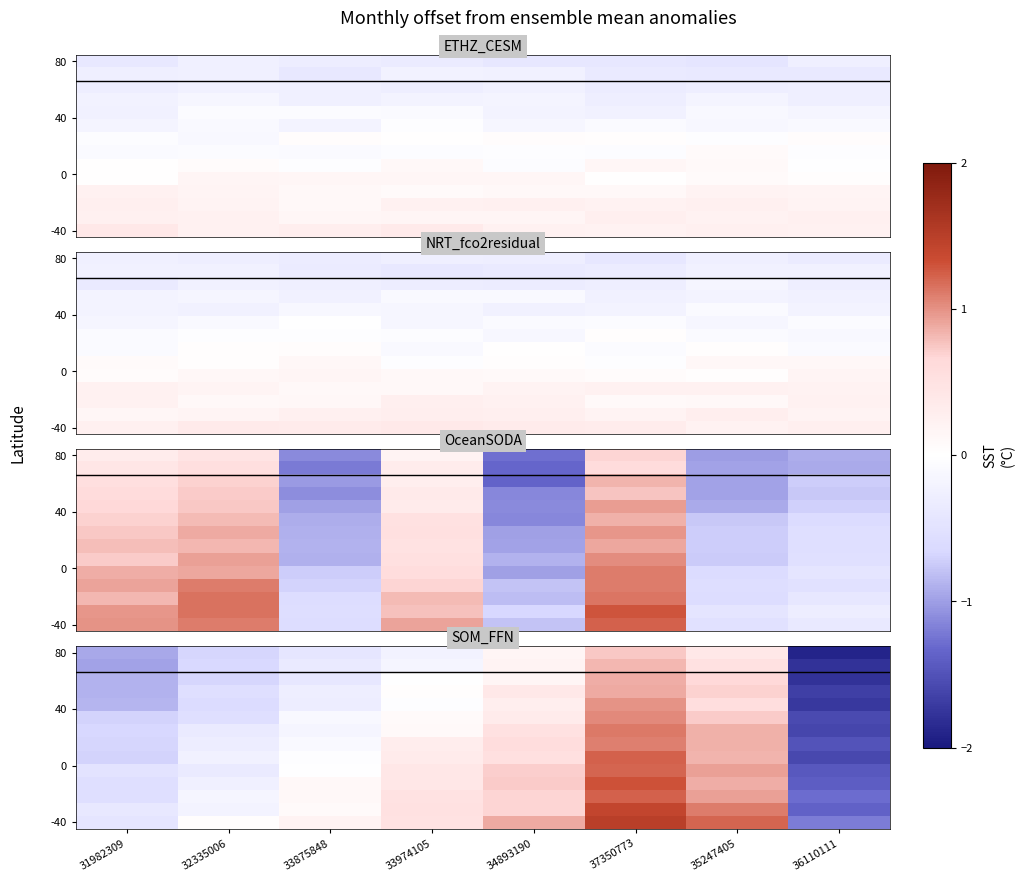

How many series are shown in this chart?

14